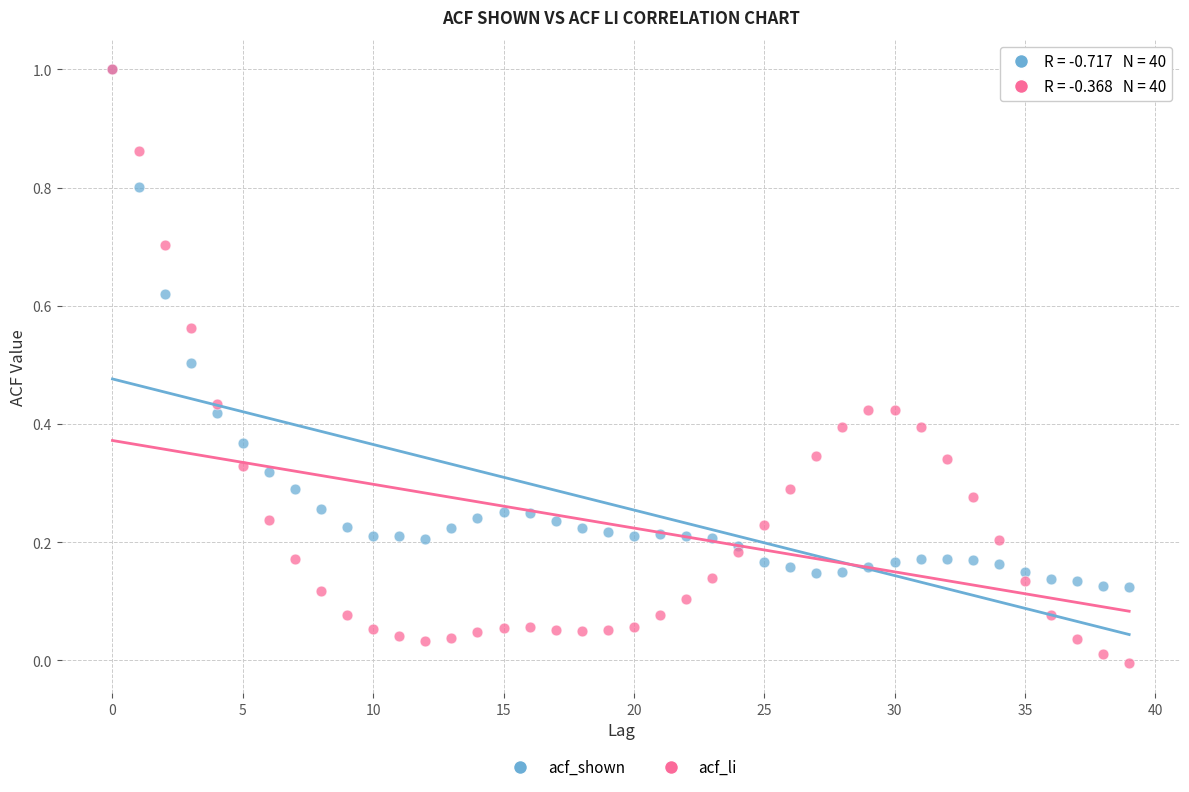

What are all the series names shown in the legend?

acf_shown, acf_li